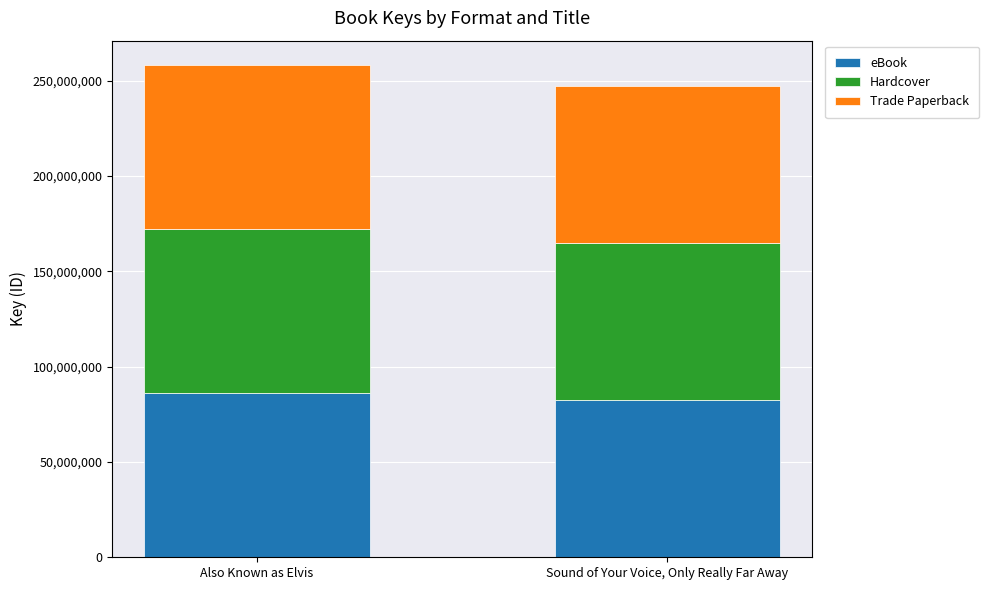

What is the total value across all series at Sound of Your Voice, Only Really Far Away?

247104759